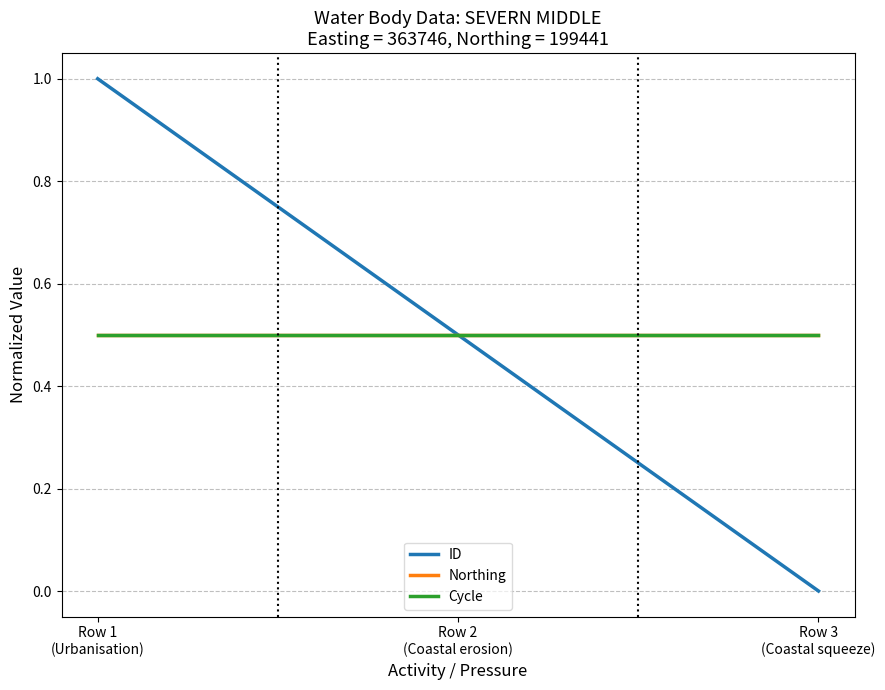

What is the average value of the Northing series?

0.5